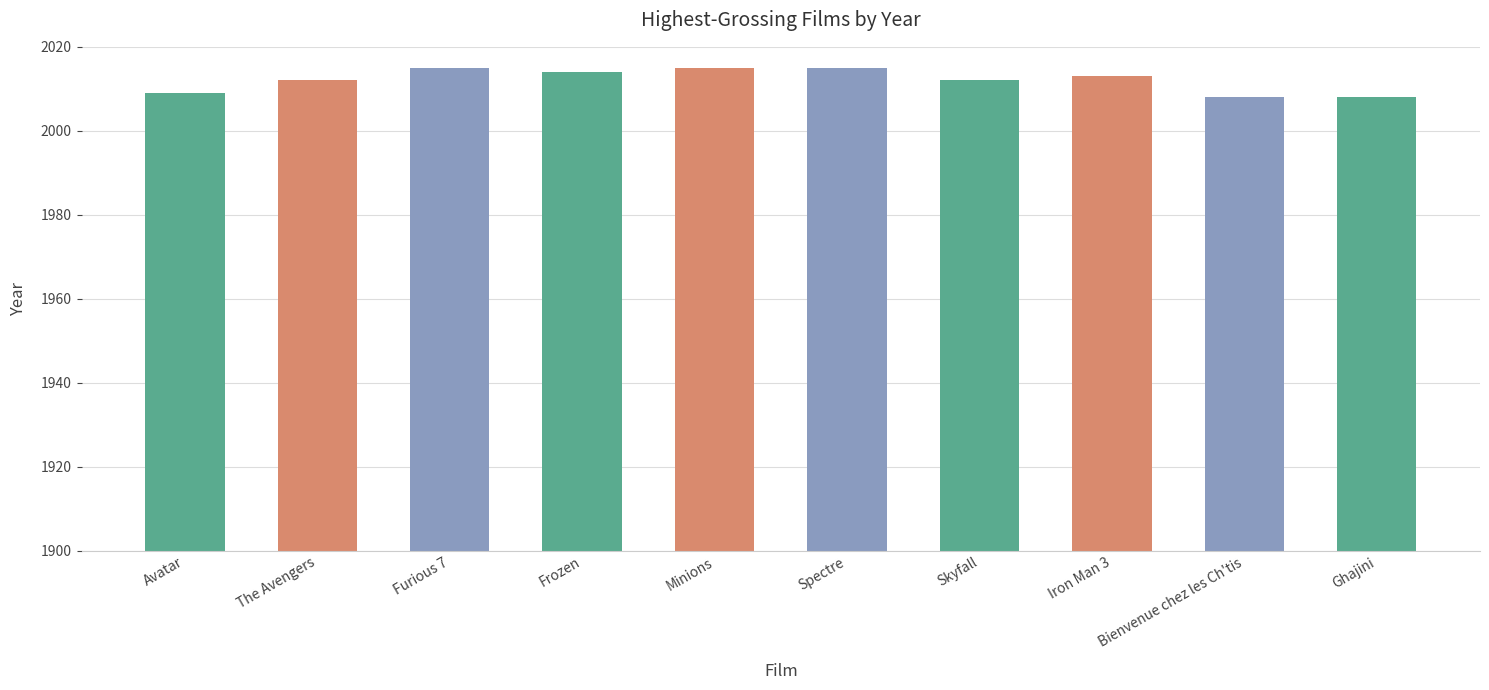

Count the values in the range 2009 to 2015.

8